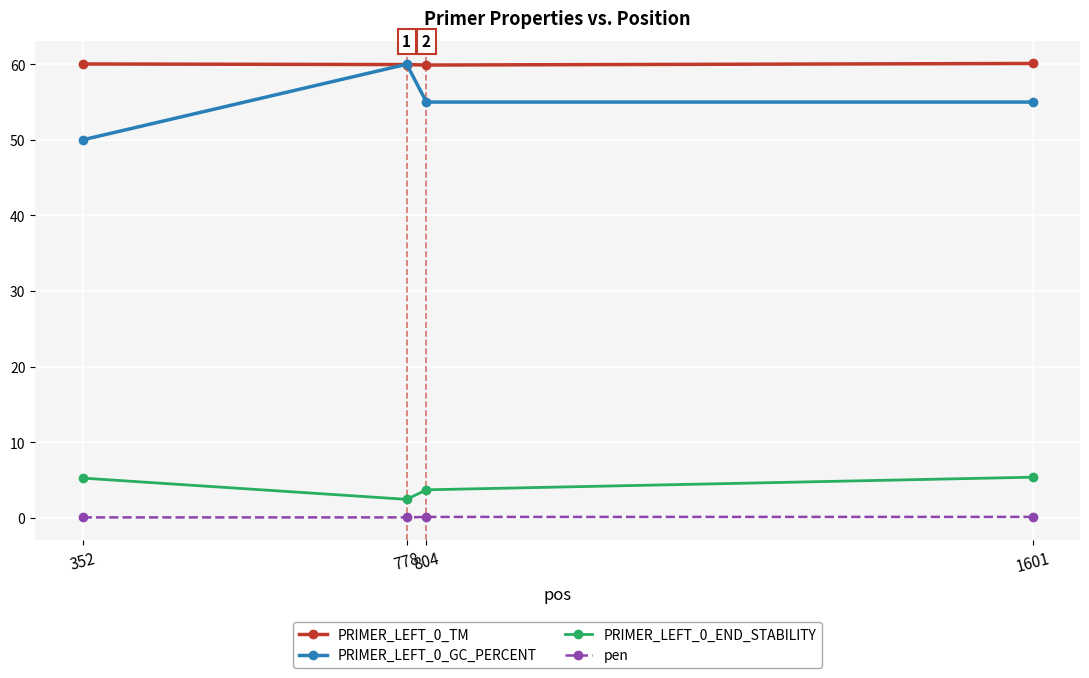

True or false: PRIMER_LEFT_0_END_STABILITY and pen cross at least once.

False